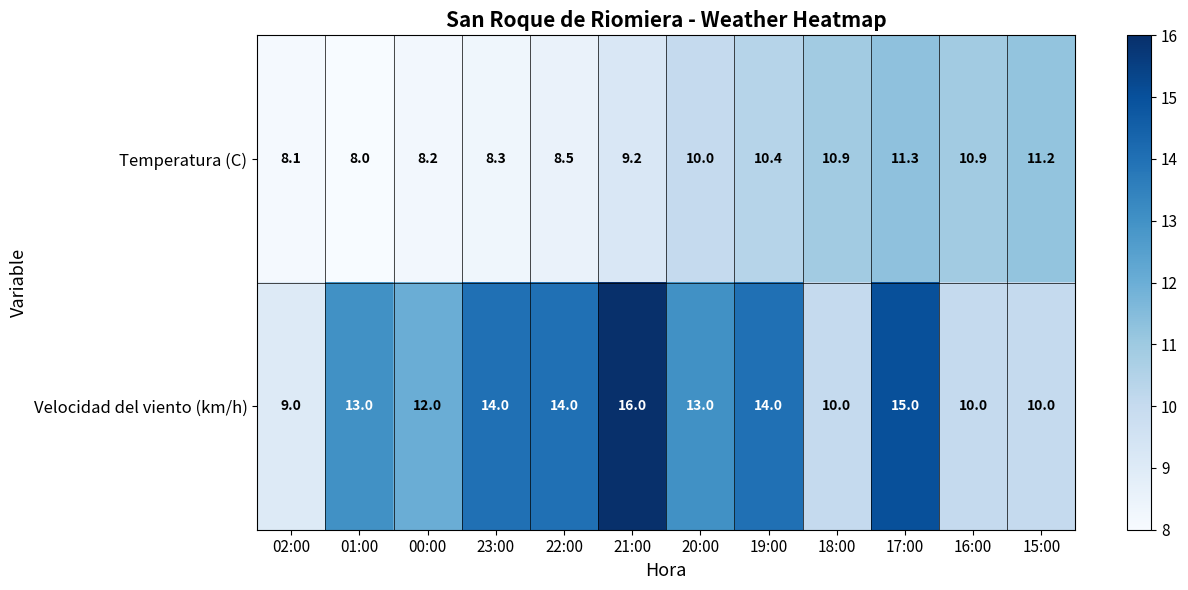

How many series are shown in this chart?

2